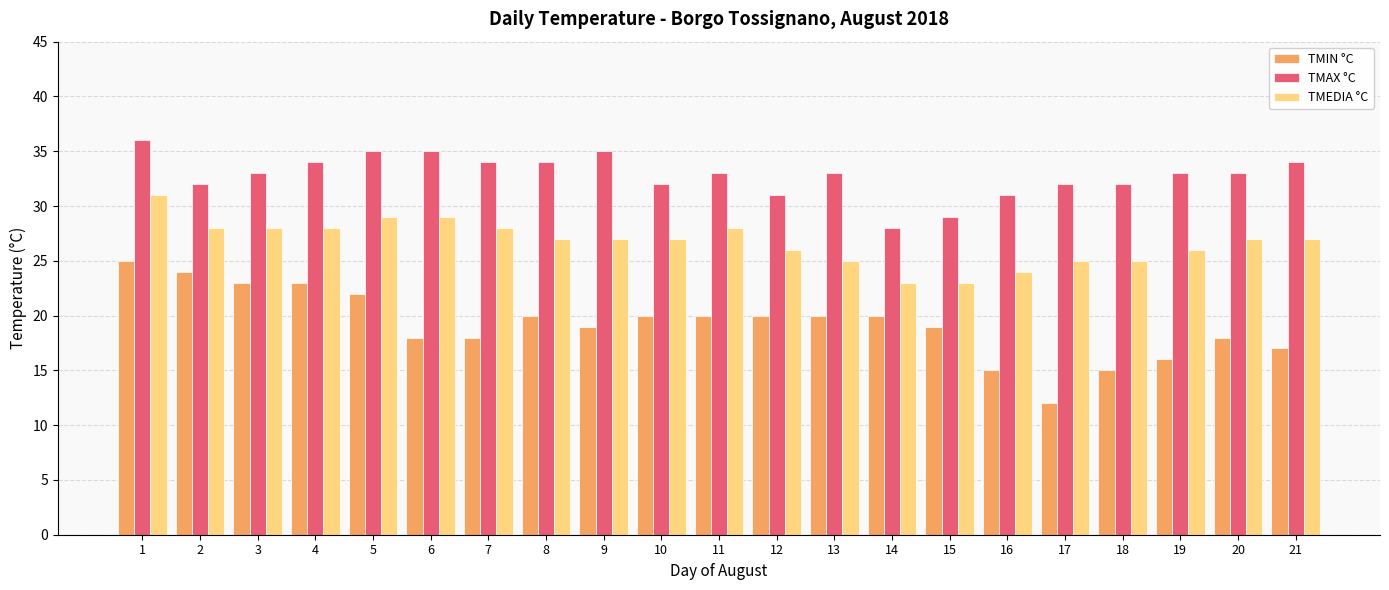

Rank the series by their maximum value, from highest to lowest.

TMAX °C, TMEDIA °C, TMIN °C